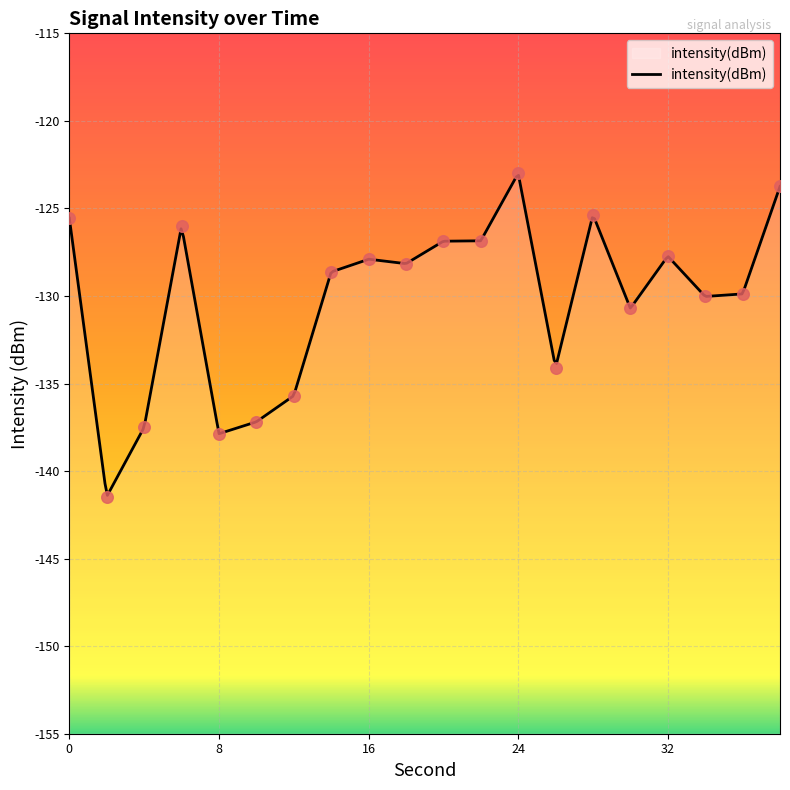

What is the change in value from 22 to 26?

-7.2